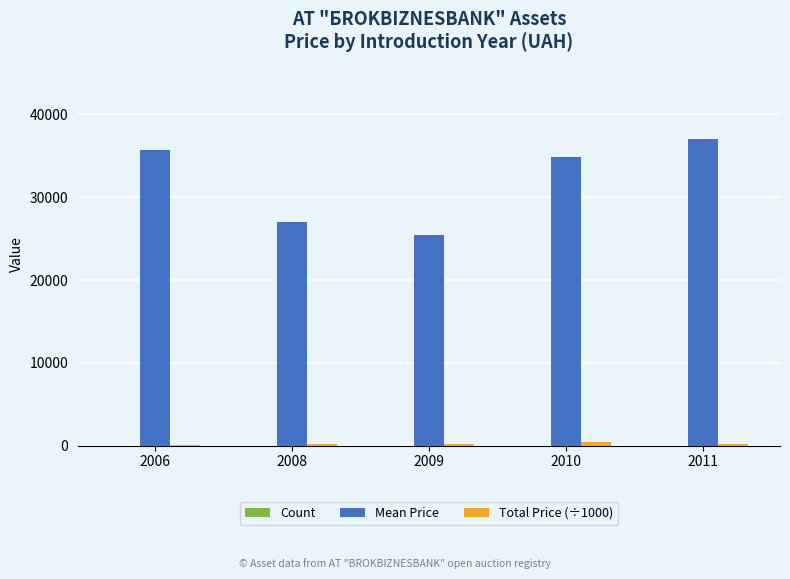

At which label does Total Price (÷1000) first exceed 178?

2009